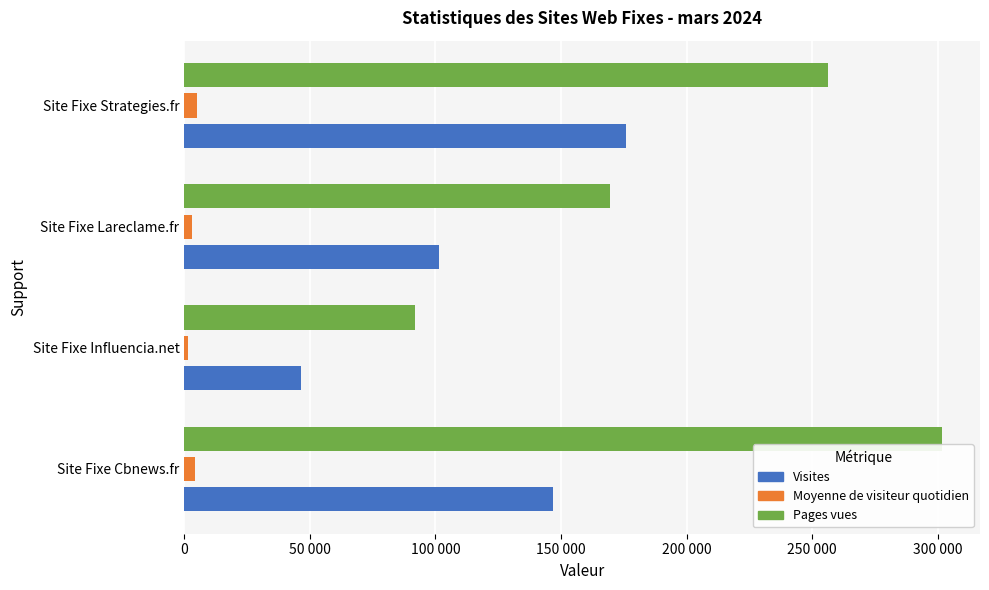

Rank the categories by Visites value from lowest to highest.

Site Fixe Influencia.net, Site Fixe Lareclame.fr, Site Fixe Cbnews.fr, Site Fixe Strategies.fr